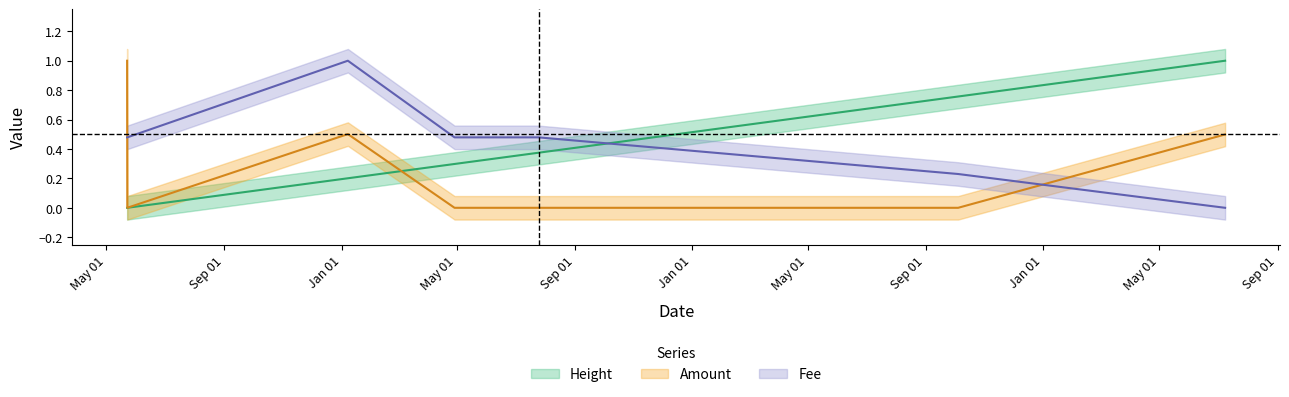

Reading left to right, list all the values displayed in this chart.

Amount: 2017-05-22 17:24:16=1.0	2017-05-22 22:09:47=0.0	2018-01-07 11:14:13=0.5	2018-04-28 11:55:57=0.0	2018-07-01 18:05:41=0.0	2018-07-24 21:19:01=0.0	2019-10-04 14:30:44=0.0	2020-07-08 10:29:12=0.5
Fee: 2017-05-22 17:24:16=0.5	2017-05-22 22:09:47=0.5	2018-01-07 11:14:13=1.0	2018-04-28 11:55:57=0.5	2018-07-01 18:05:41=0.5	2018-07-24 21:19:01=0.5	2019-10-04 14:30:44=0.2	2020-07-08 10:29:12=0.0
Height: 2017-05-22 17:24:16=0.0	2017-05-22 22:09:47=0.0	2018-01-07 11:14:13=0.2	2018-04-28 11:55:57=0.3	2018-07-01 18:05:41=0.4	2018-07-24 21:19:01=0.4	2019-10-04 14:30:44=0.8	2020-07-08 10:29:12=1.0